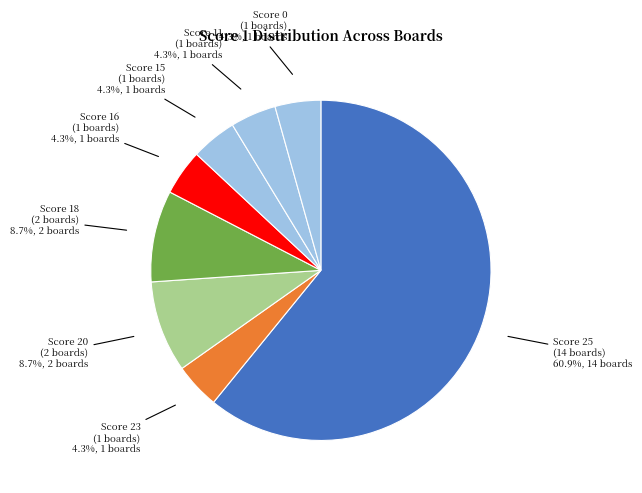

What is the largest slice in the pie chart?

Score 25 (14 boards)